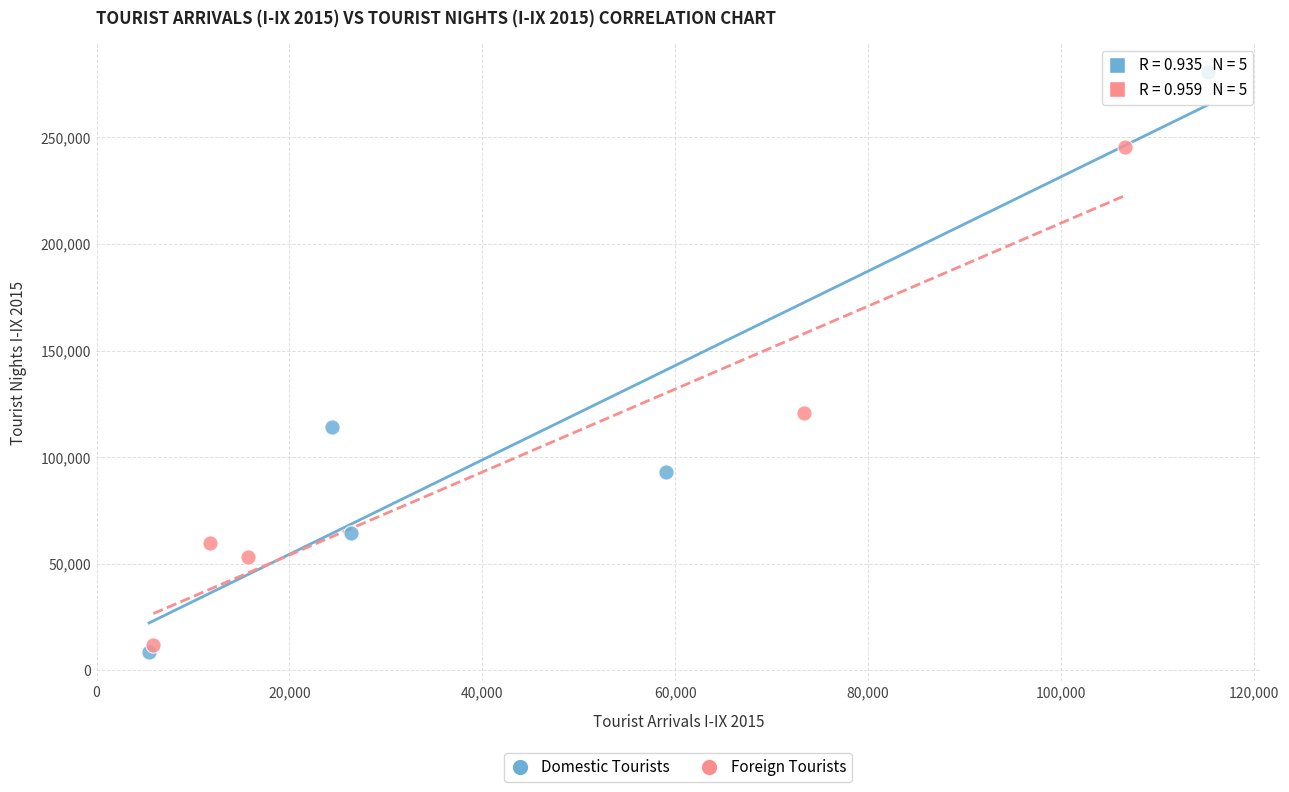

What are all the series names shown in the legend?

Domestic Tourists, Foreign Tourists